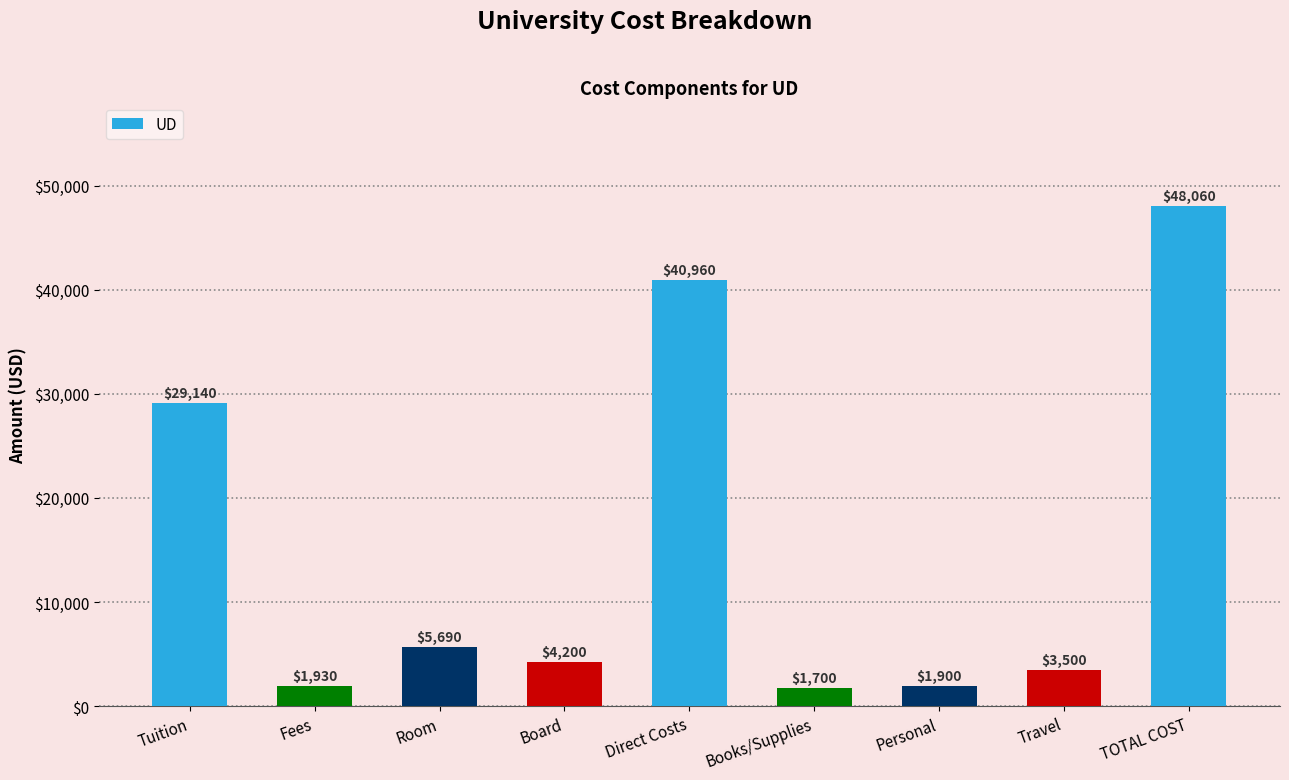

What is the greatest value displayed?

48060